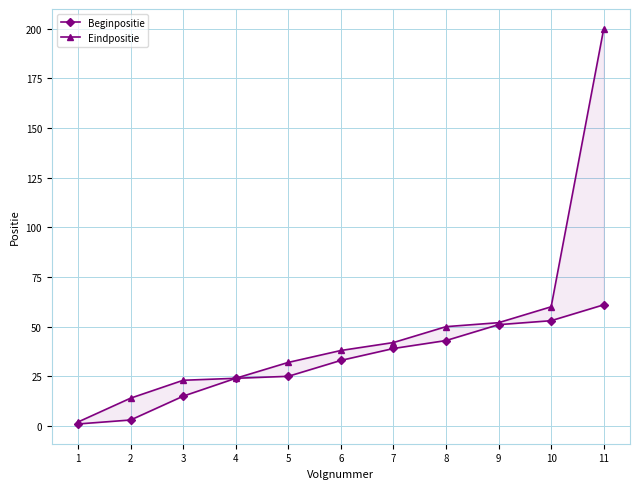

Which series has the largest range (max minus min)?

Eindpositie